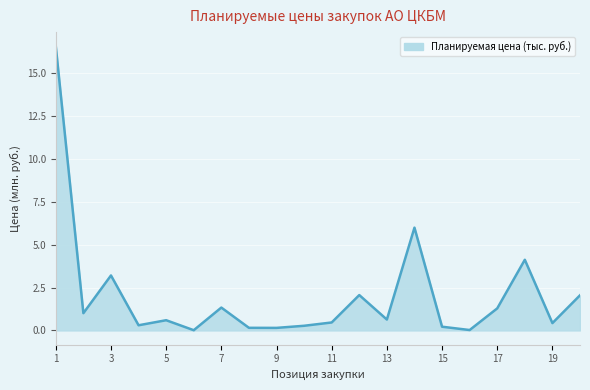

What is the maximum value shown in the chart?

16.6